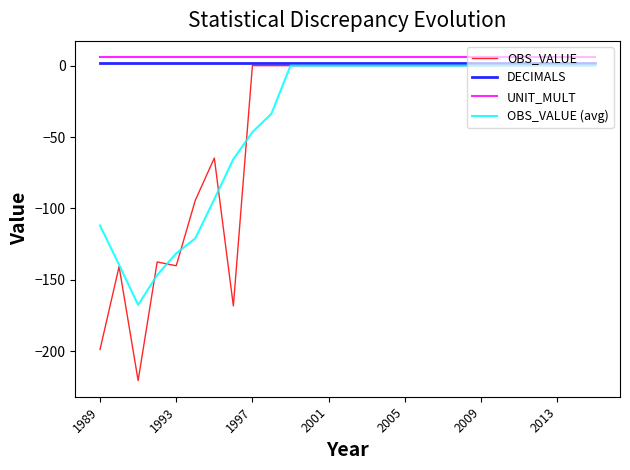

Which series has the largest range (max minus min)?

OBS_VALUE